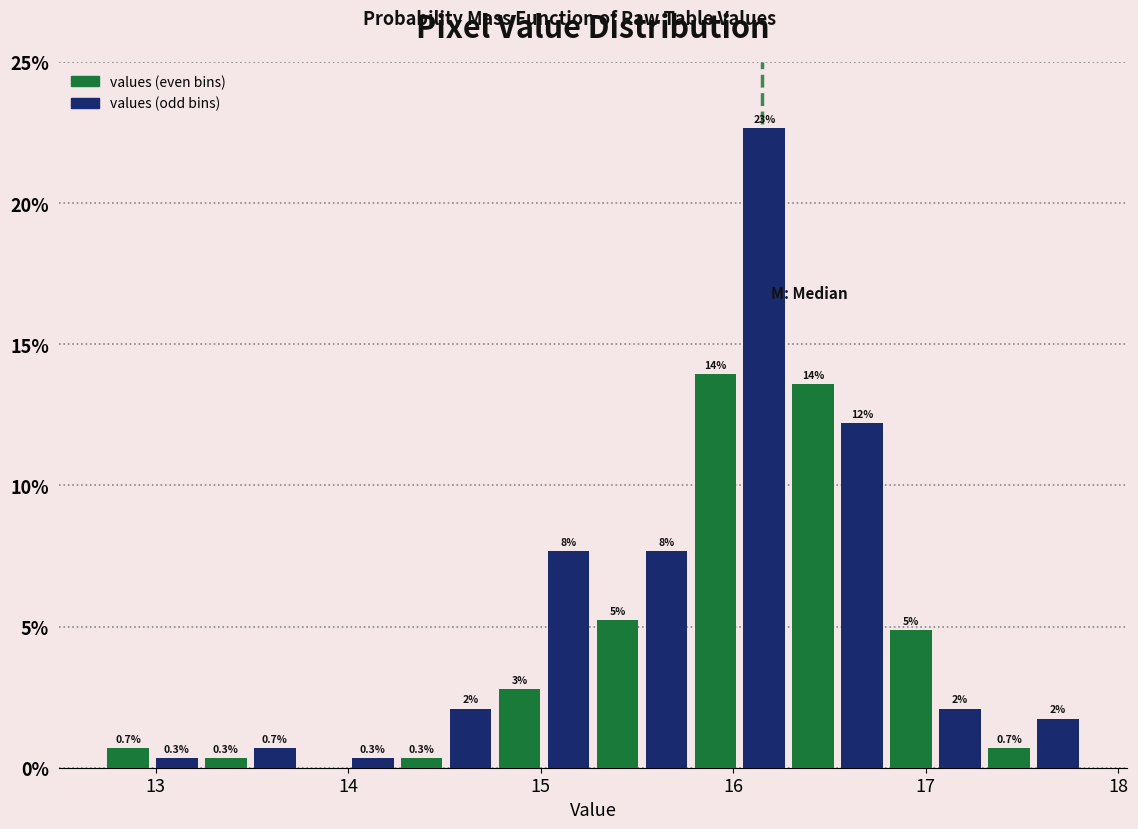

Read against the x-axis, roughly where is the centre of the tallest bar?

16.2